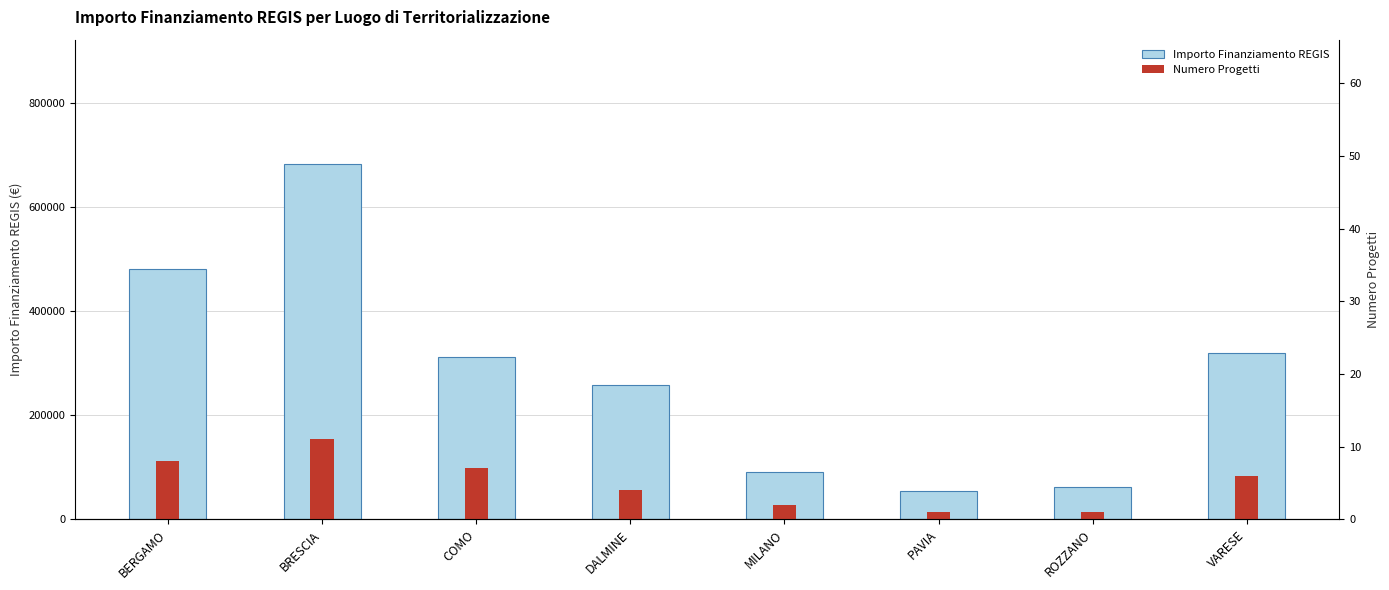

Reading left to right, list all the values displayed in this chart.

Importo Finanziamento REGIS: 480788.9	682502.5	311137.0	258386.7	90268.6	54577.6	62062.4	319070.1
Numero Progetti: 8.0	11.0	7.0	4.0	2.0	1.0	1.0	6.0